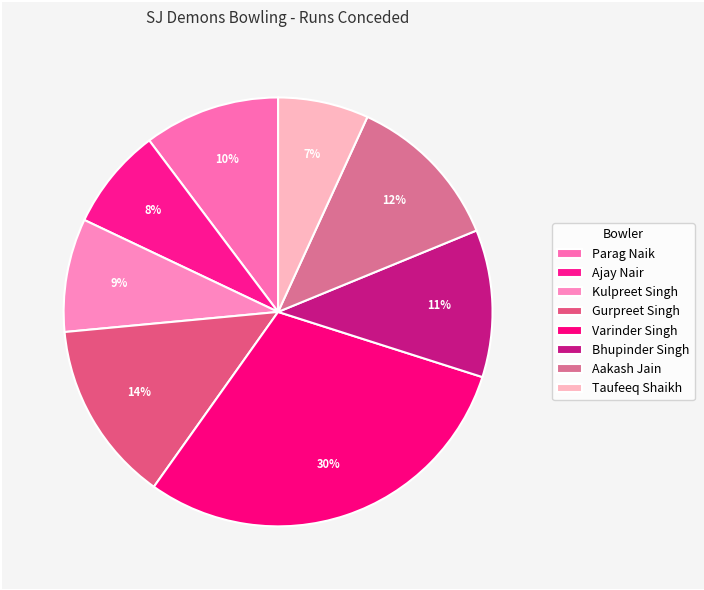

True or false: Kulpreet Singh accounts for 9% of the total.

True